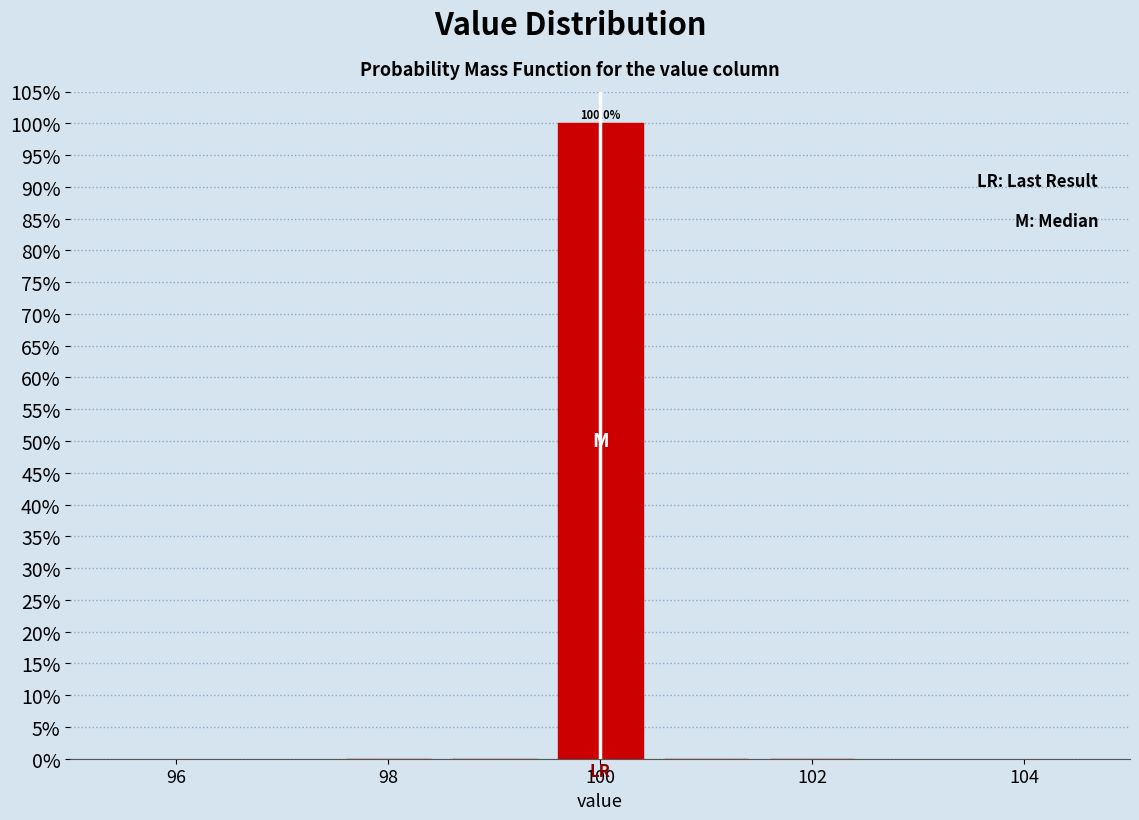

Which range on the x-axis has the tallest bar?

99.5 to 100.5